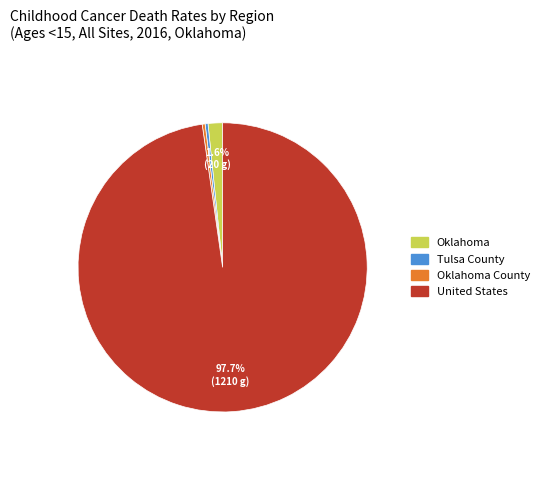

What portion of the pie excludes Oklahoma?

98.4%